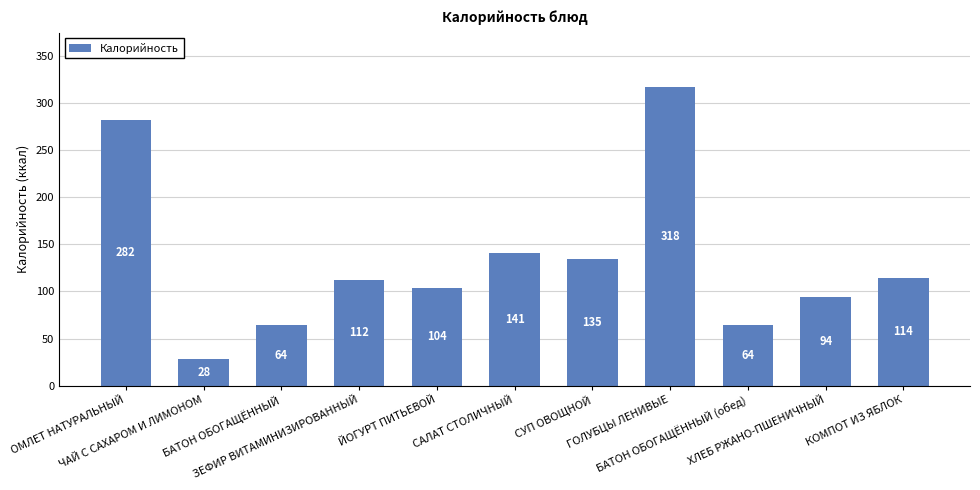

What is the greatest value displayed?

317.6